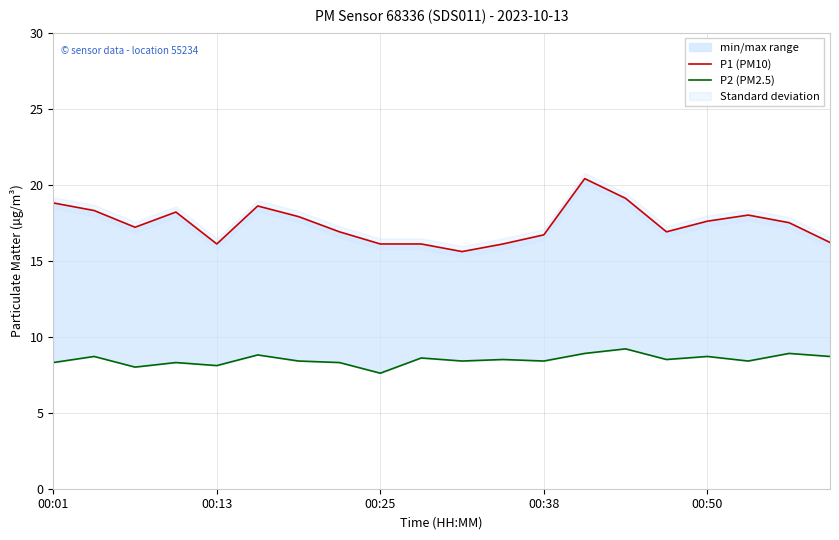

What is the lowest value of the P2 (PM2.5) series?

7.6